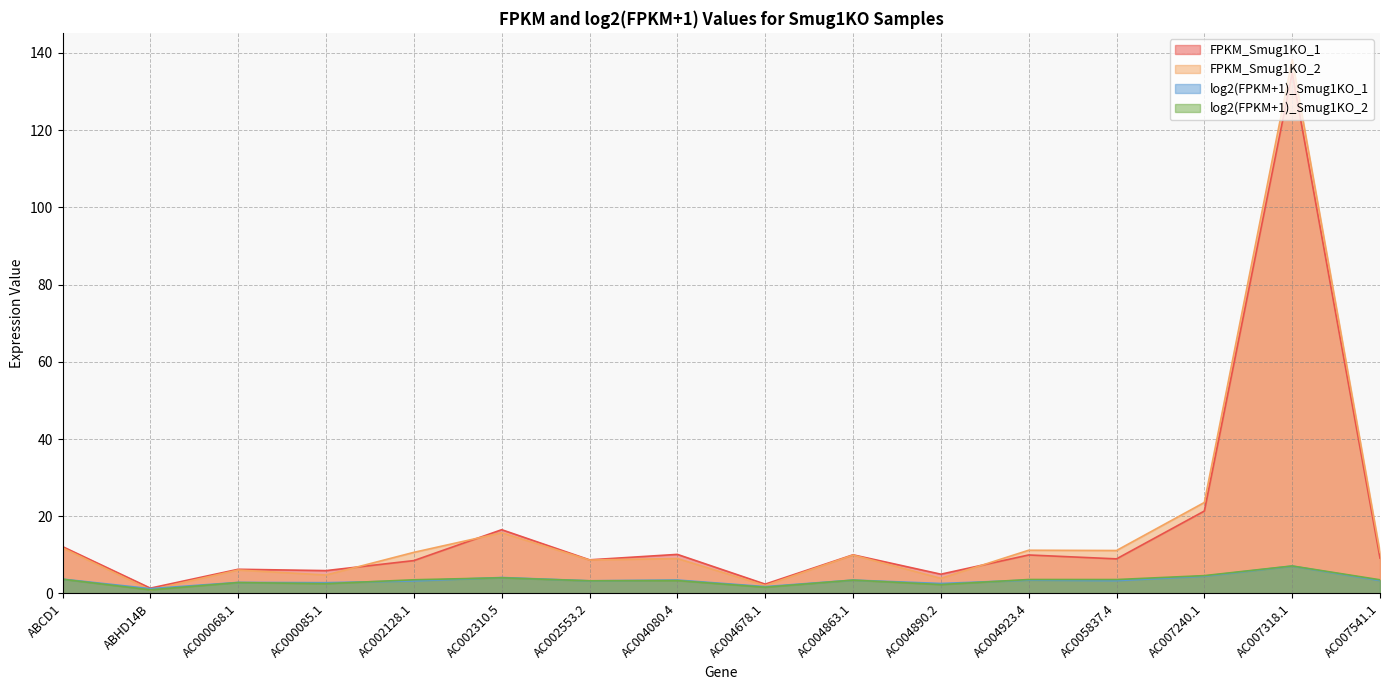

The value of FPKM_Smug1KO_1 at AC004923.4 is 6.7. True or false?

False